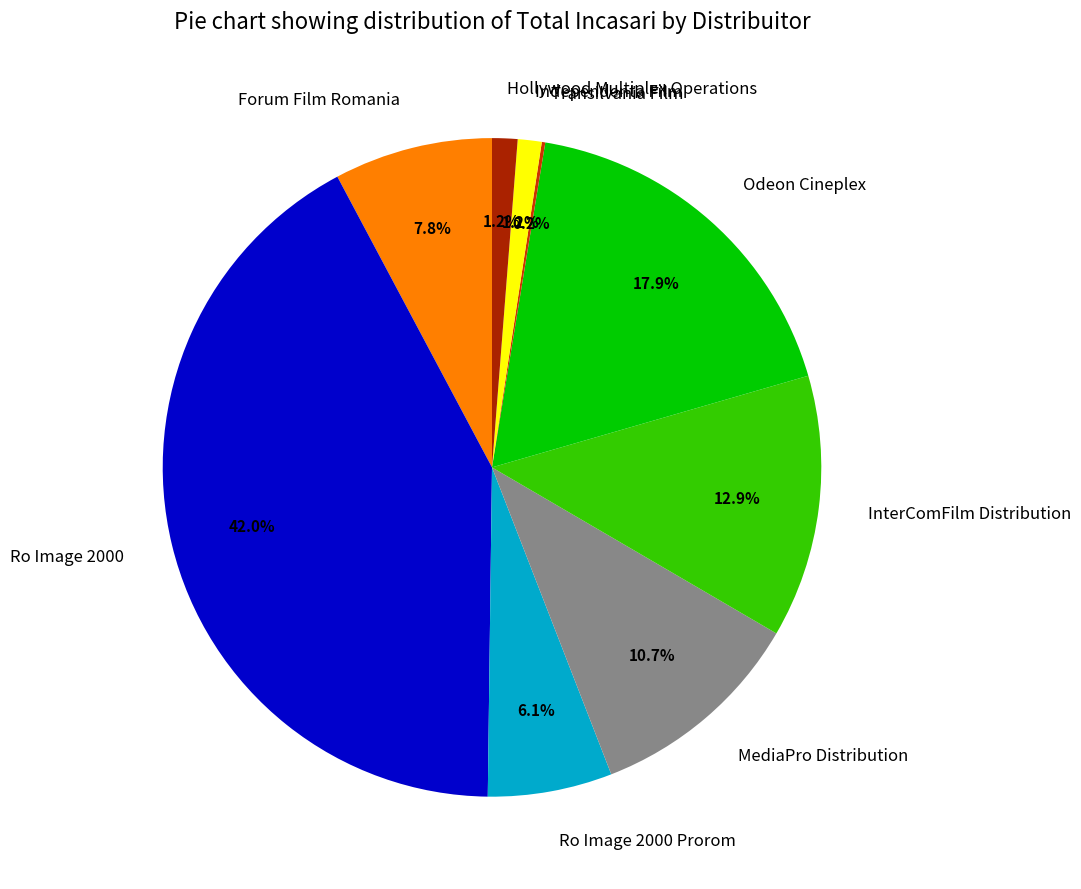

Does Independenta Film account for over 50% of the chart?

No